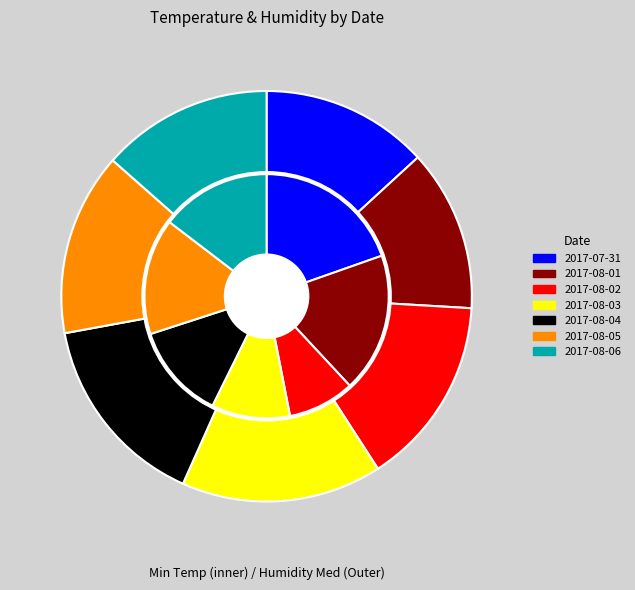

Which category has the smallest portion of the pie?

2017-08-01